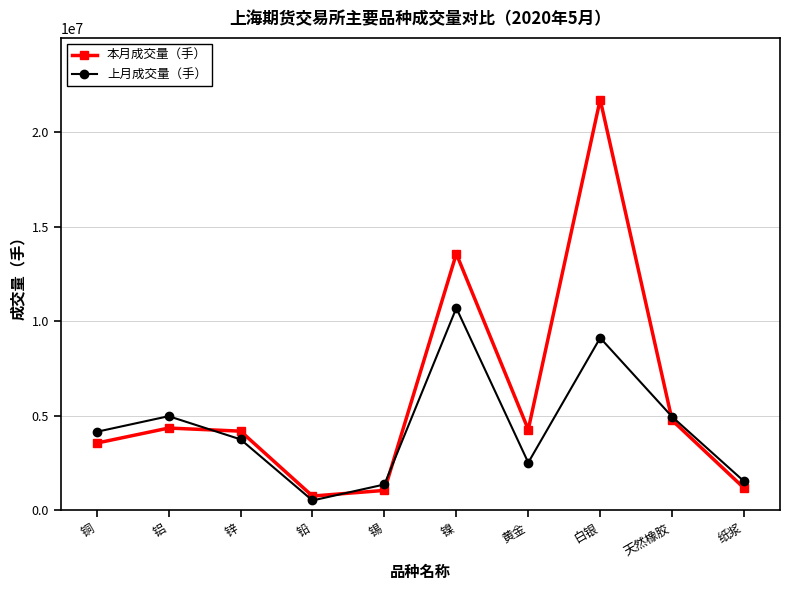

Does the chart display data point markers on the line(s)?

Yes